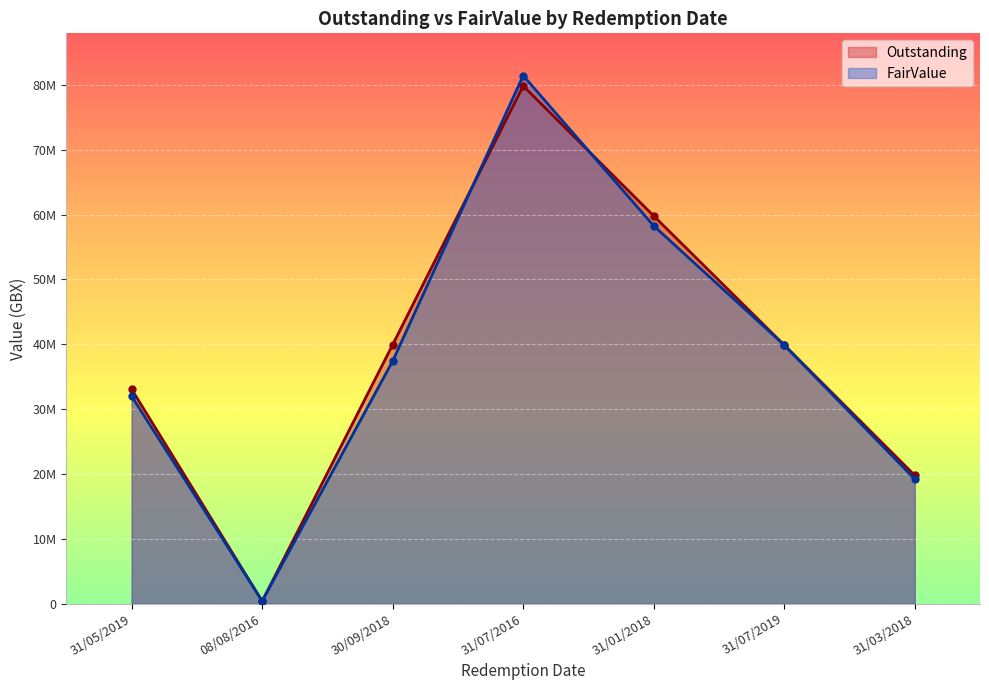

What is the value of the Outstanding point at the 5th from the left?

59787042